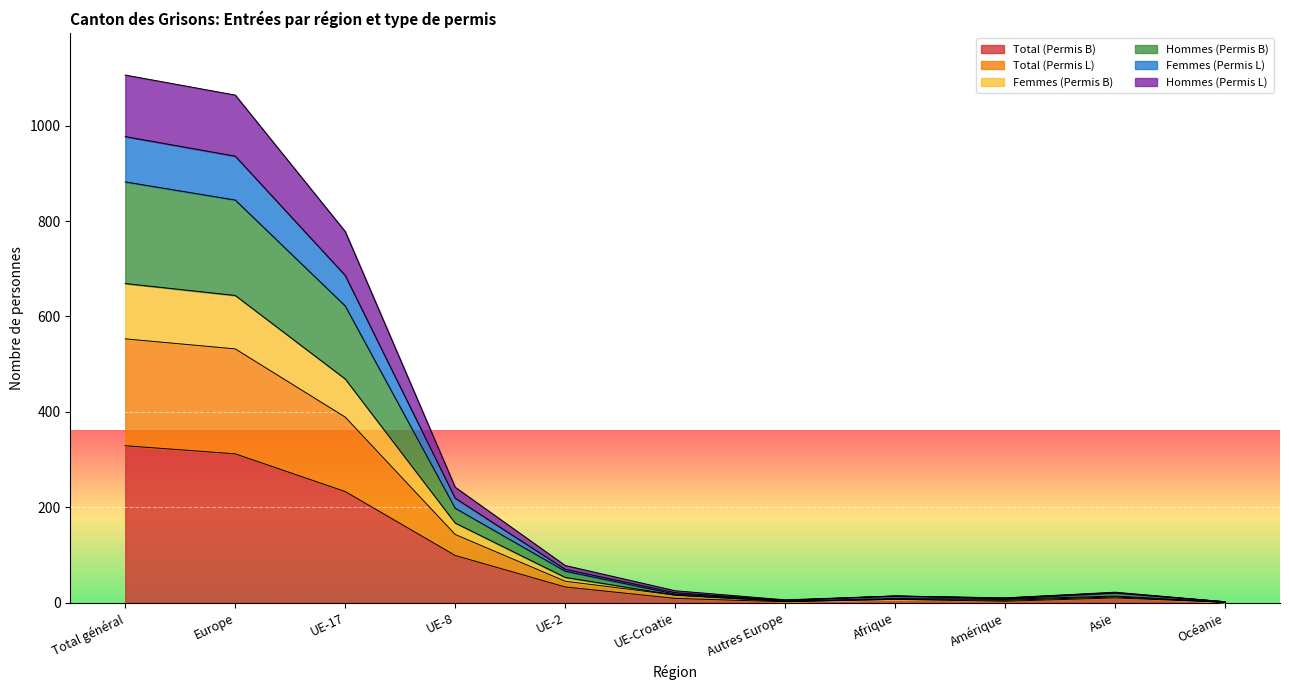

True or false: Hommes (Permis B) and Femmes (Permis B) cross at least once.

False